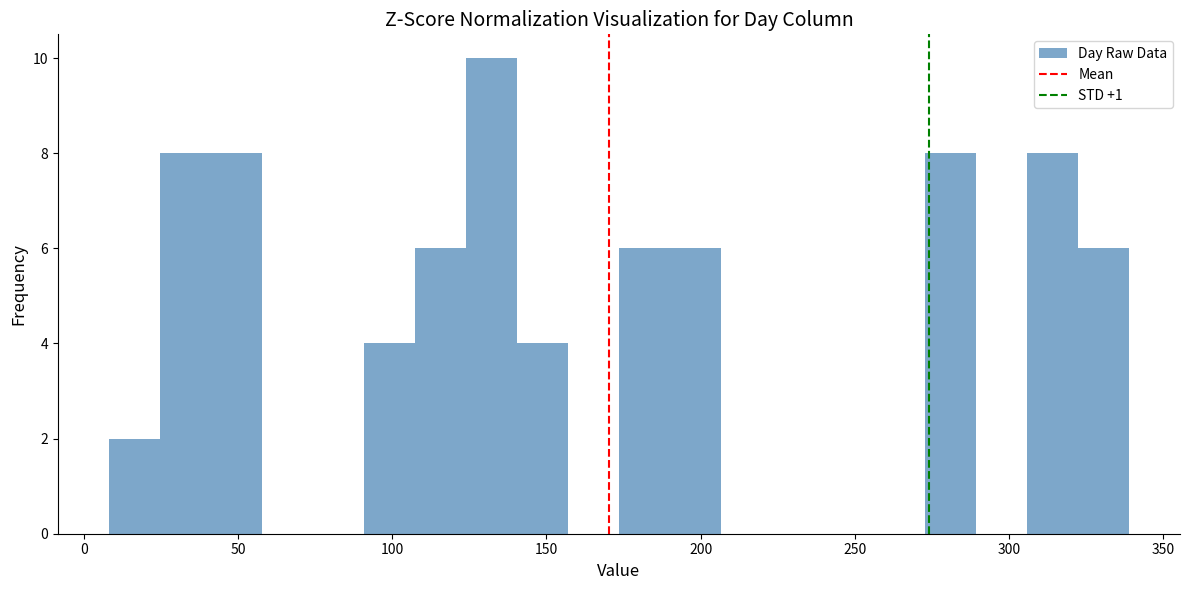

Read against the x-axis, roughly where is the centre of the tallest bar?

130